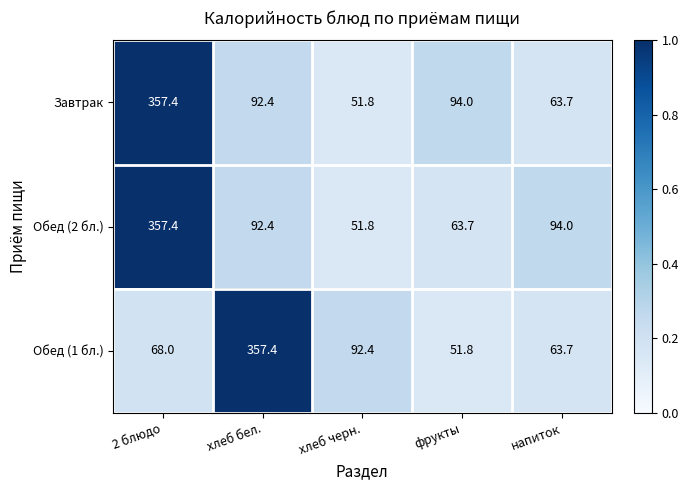

Is it true that Обед (2 бл.) equals 25.2 at напиток?

False